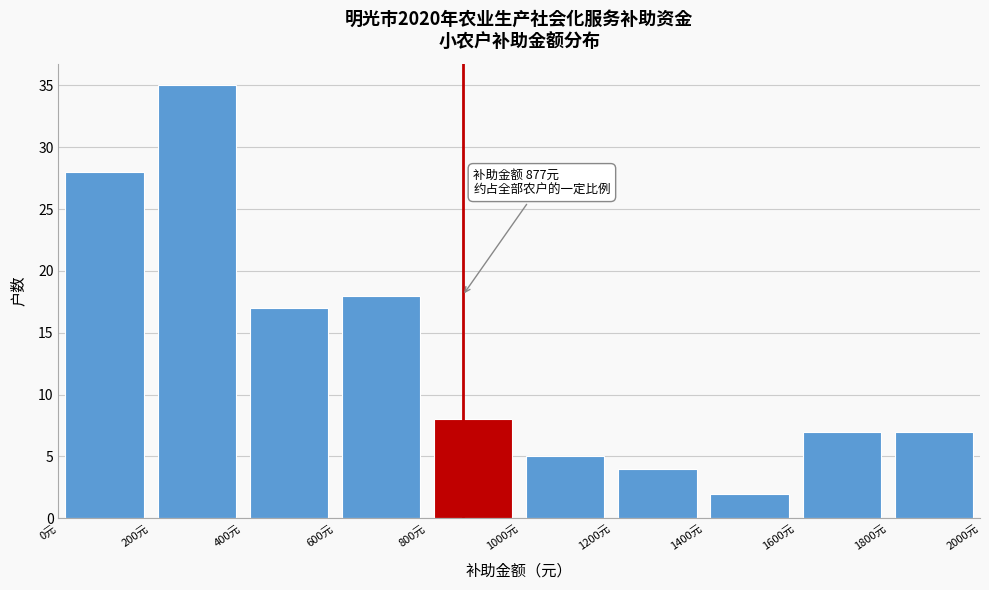

Which range on the x-axis has the tallest bar?

200 to 400